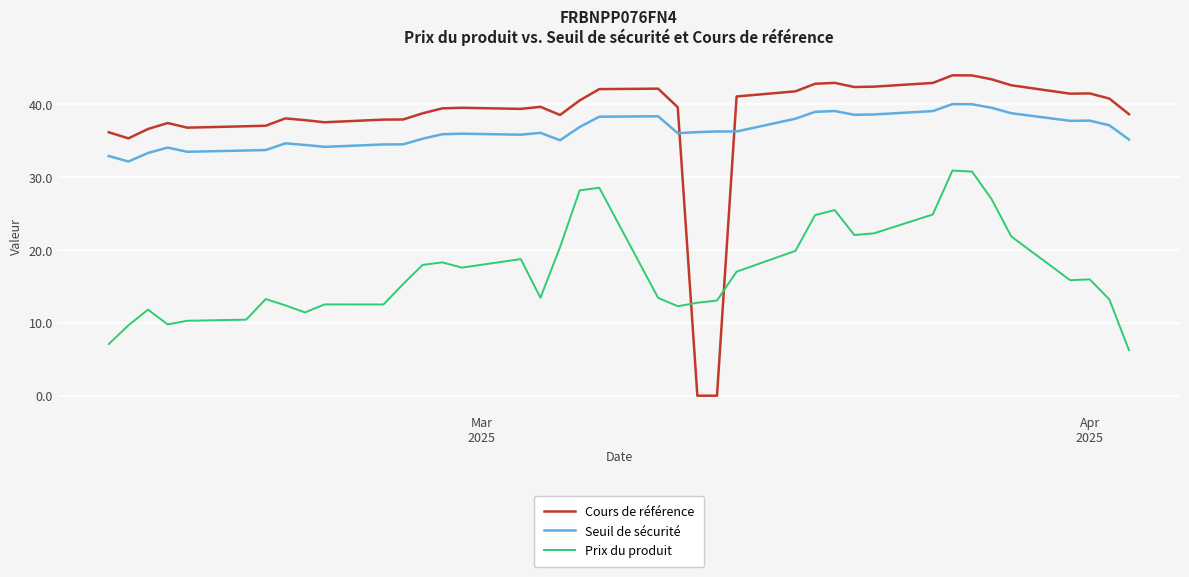

How many categories are shown in the chart?

39